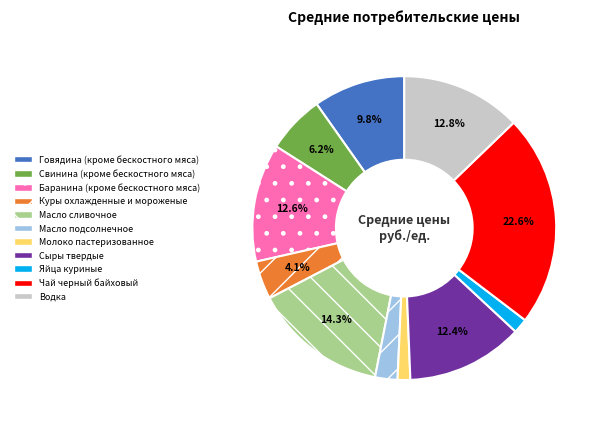

What is the largest slice in the pie chart?

Чай черный байховый